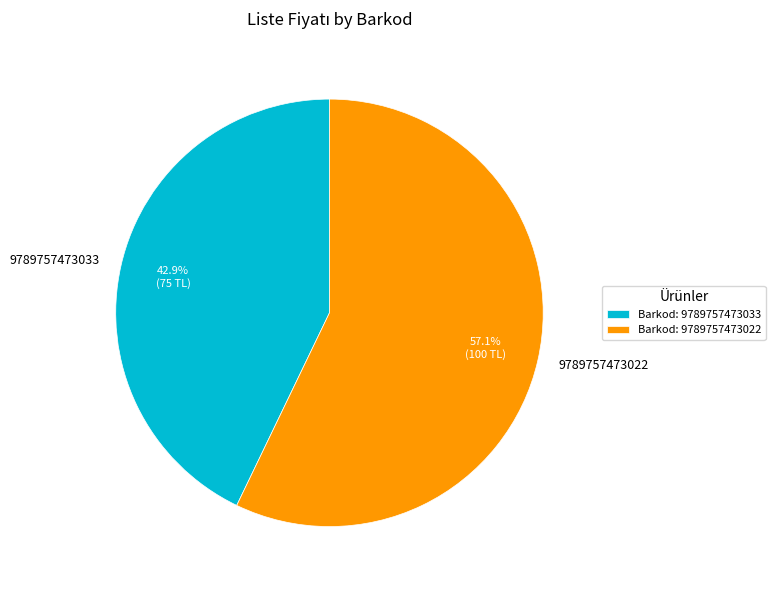

To the nearest percent, what portion does 9789757473022 represent?

57%